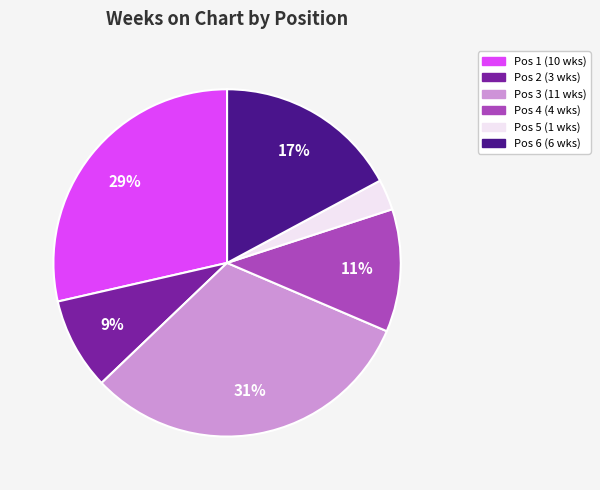

Is there a majority slice in this chart?

No